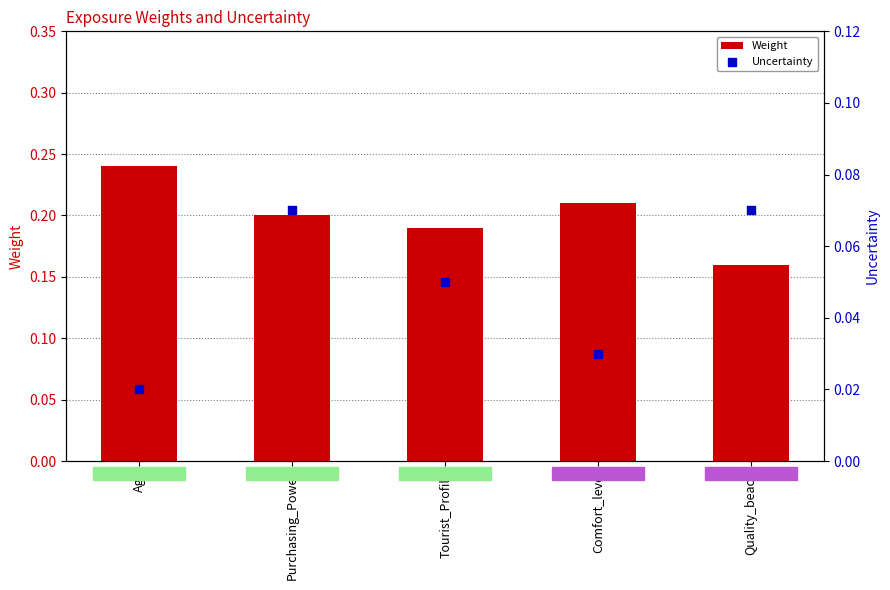

Is the value of Weight at Age greater than the value of Uncertainty at Purchasing_Power?

Yes